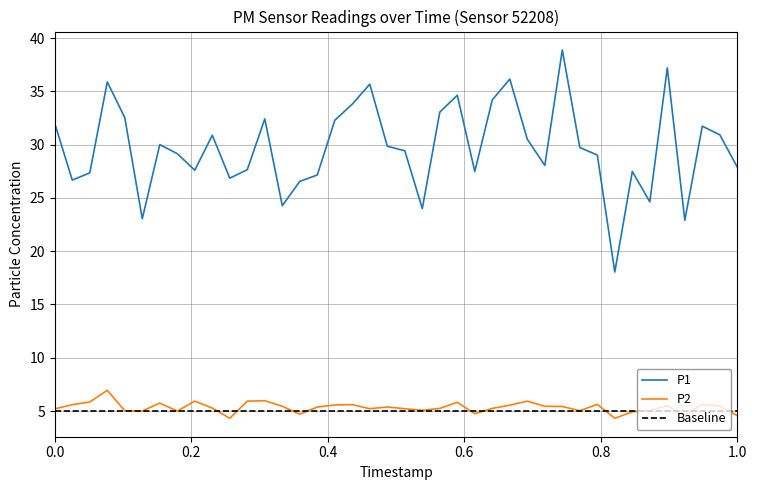

True or false: P1 has more than 1 points higher than both neighbors.

True